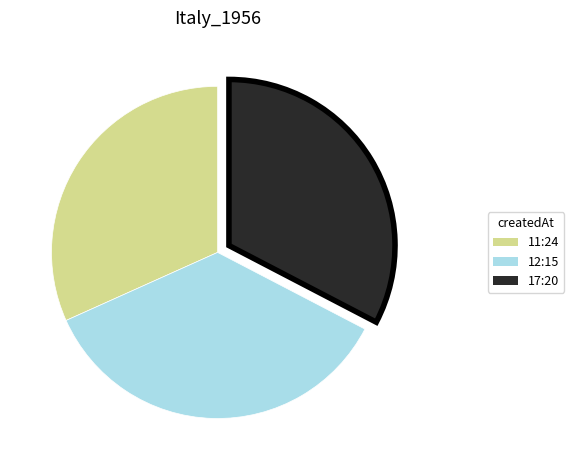

The 11:24 slice represents 45% of the pie. True or false?

False